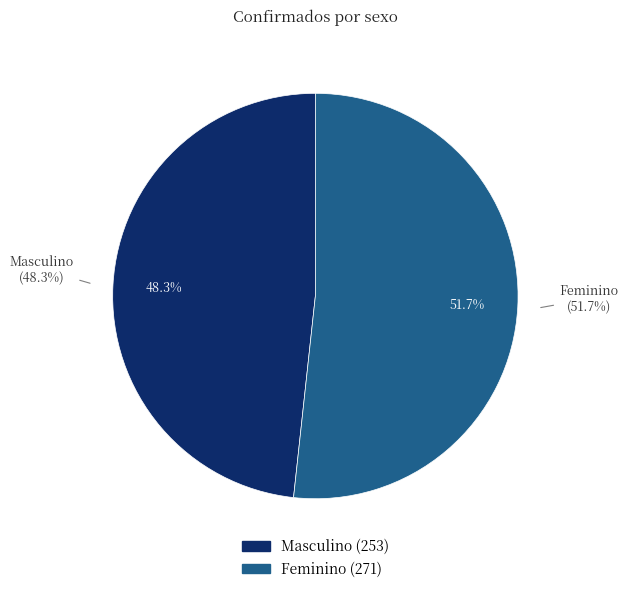

To the nearest percent, what is the difference between the largest and smallest slice percentages?

3%